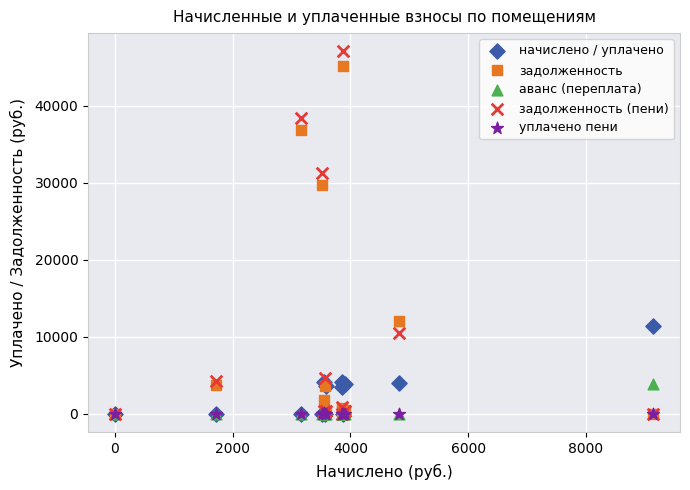

Which series contains the highest Y value?

задолженность (пени)